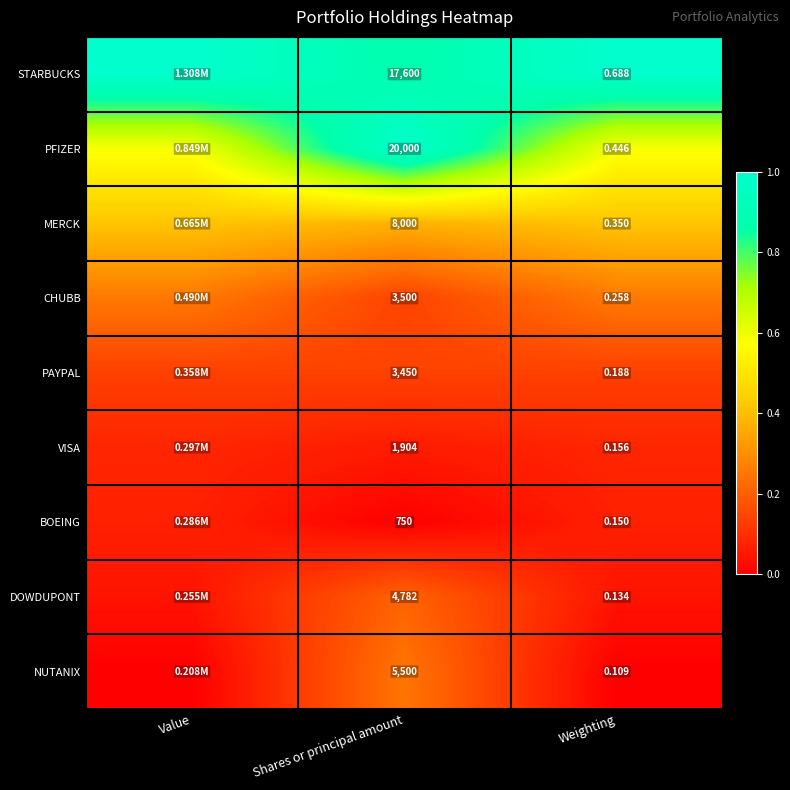

What is the maximum value shown in the chart?

1.0